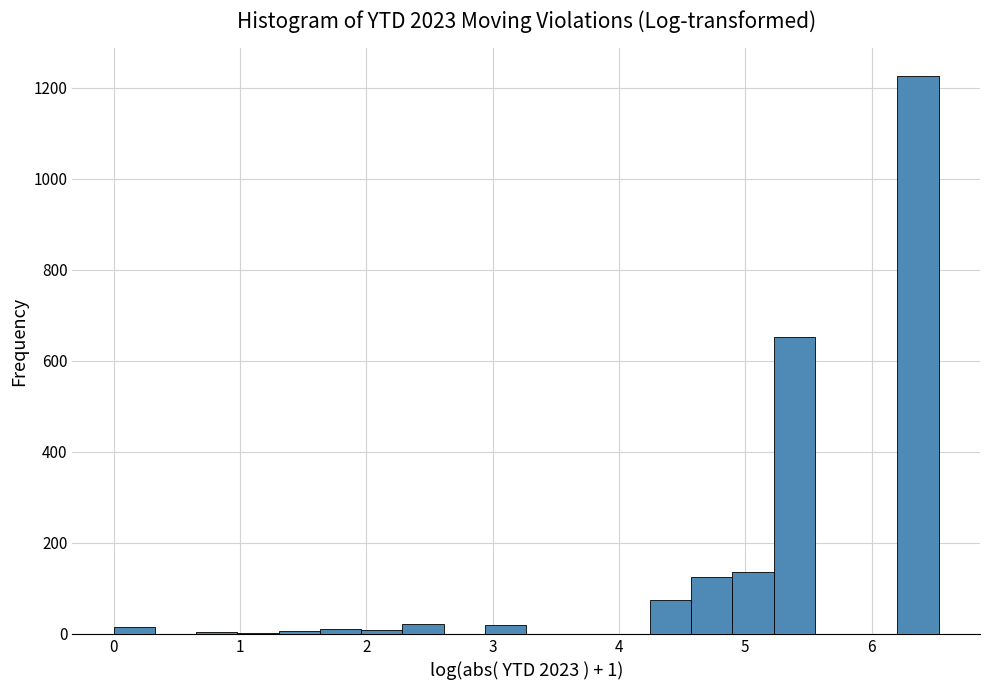

Read against the x-axis, roughly where is the centre of the tallest bar?

6.4